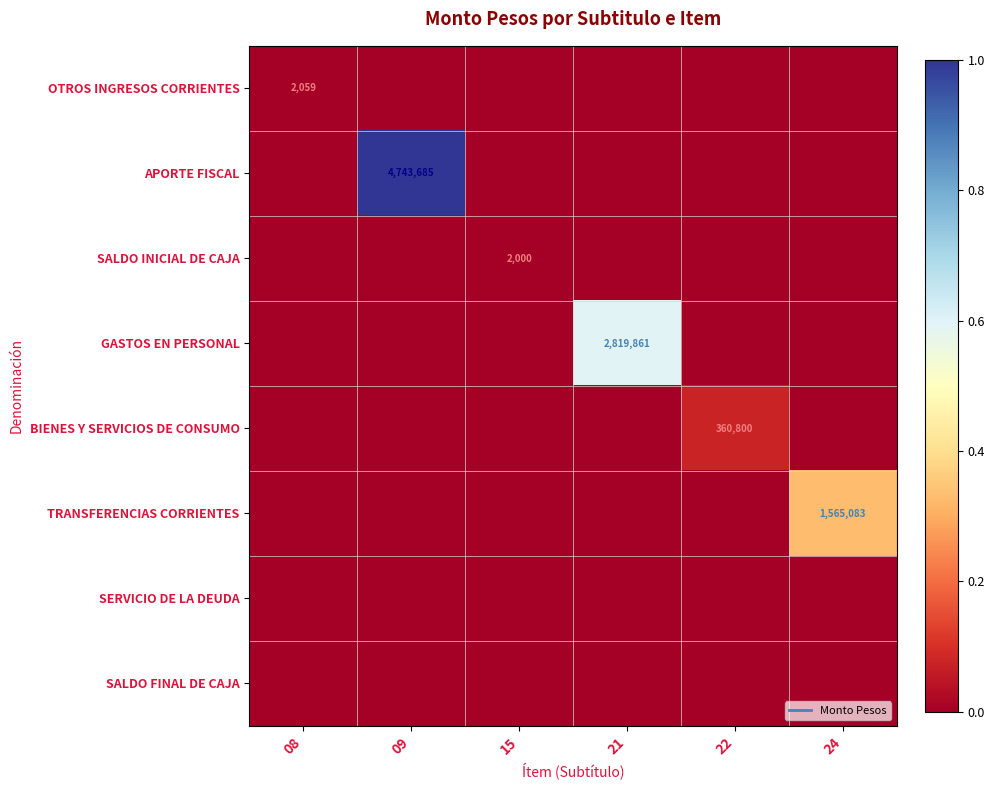

Is the value of SALDO INICIAL DE CAJA at 22 greater than the value of TRANSFERENCIAS CORRIENTES at 08?

No